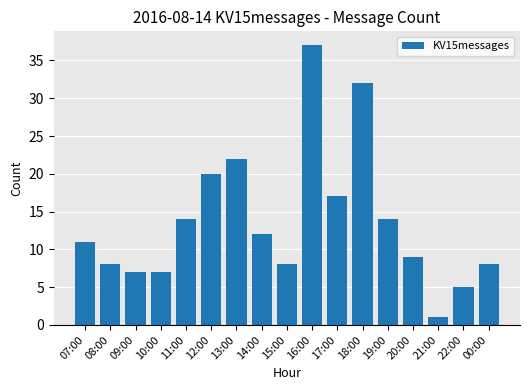

True or false: the data shows 19 at 14:00.

False